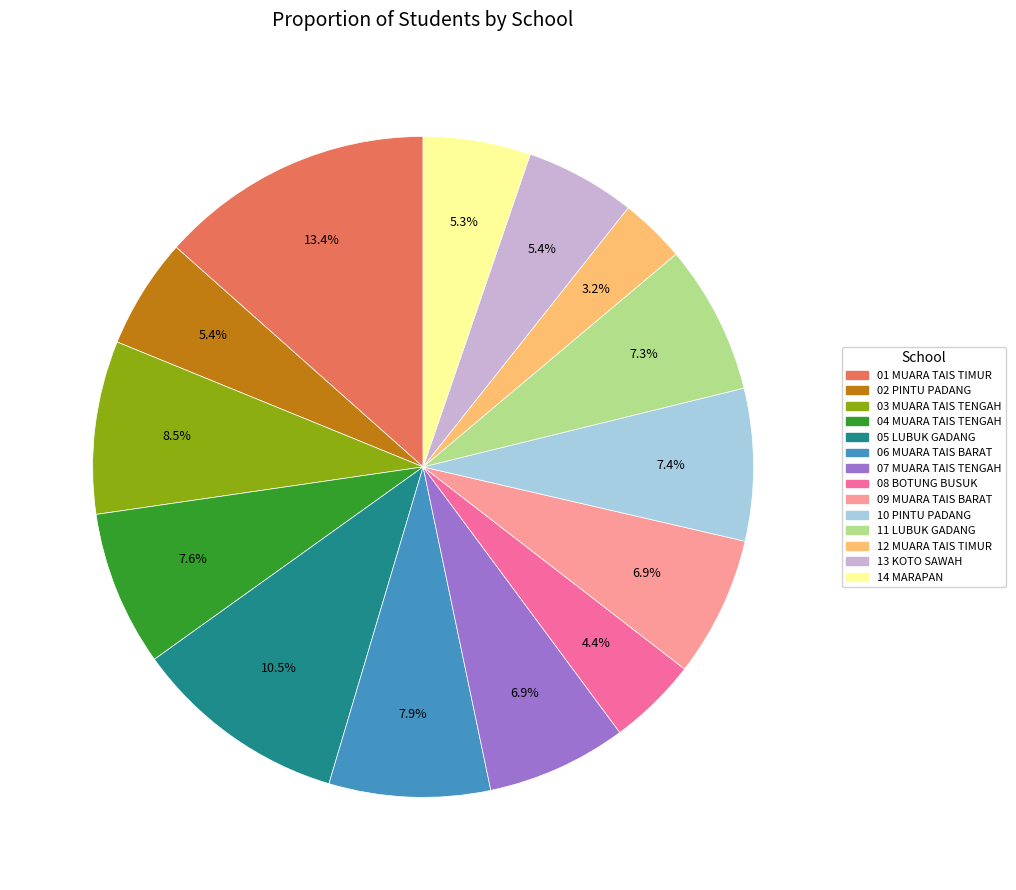

To the nearest percent, what is the average slice percentage?

7%